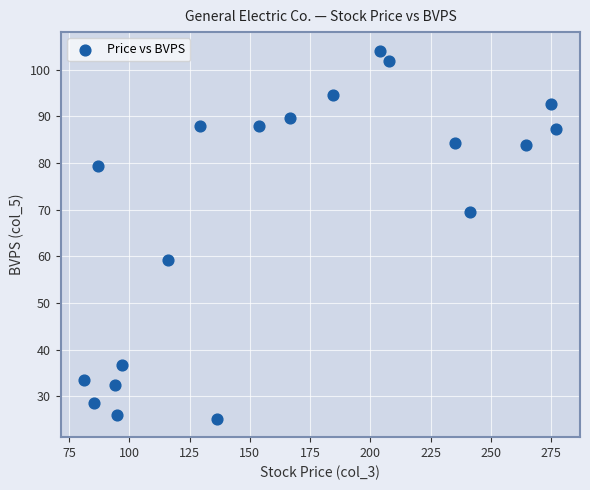

What is the range of X values (max minus min)?

196.0